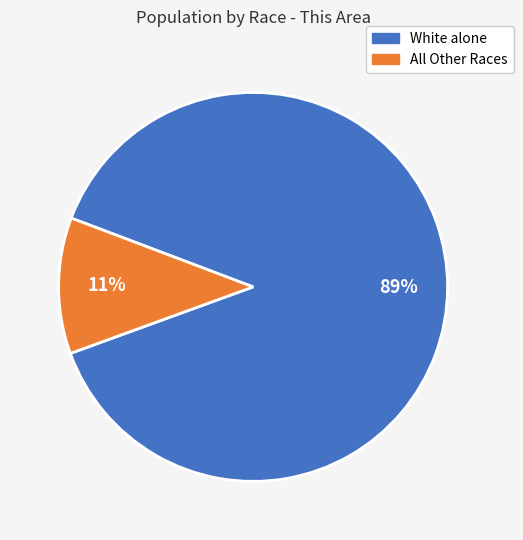

To the nearest percent, what is the average slice percentage?

50%